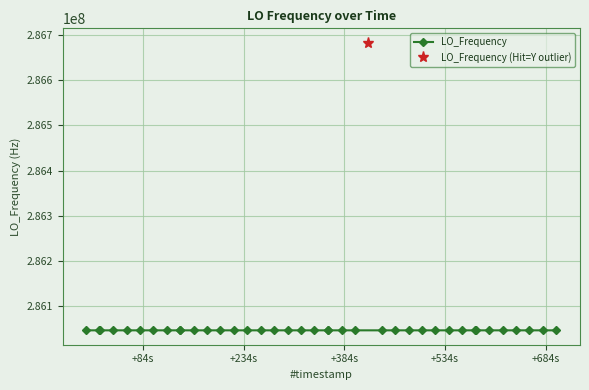

How many interior local valleys (lower than both neighbors) does the data have?

13